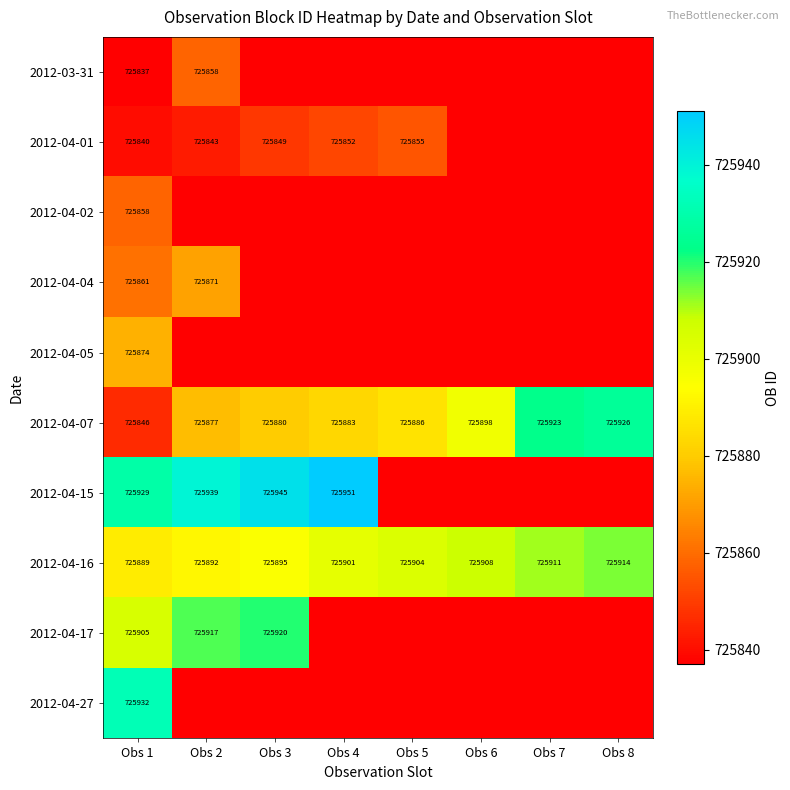

What is the sum of the 2012-04-07 values at Obs 1 and Obs 3?

1451726